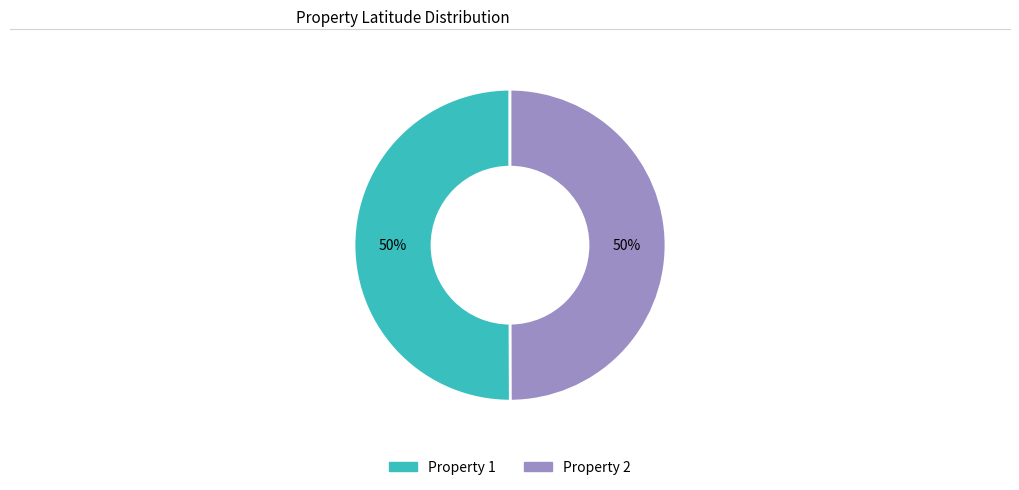

Rank the categories by value from highest to lowest.

1, 2